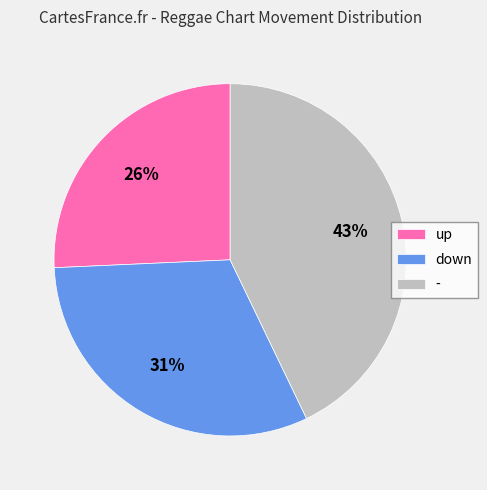

What is the largest slice in the pie chart?

-